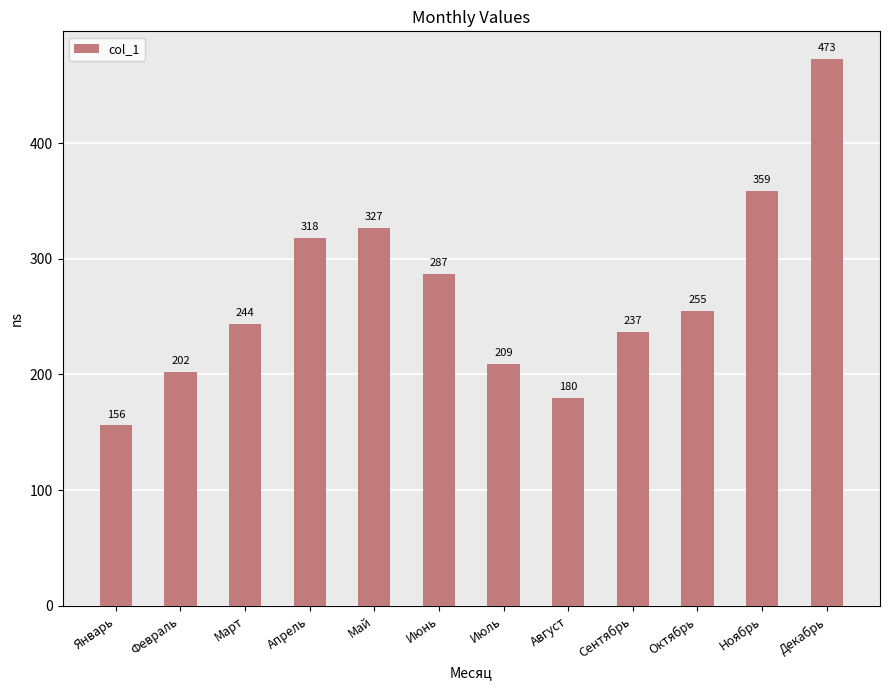

What is the greatest value displayed?

473